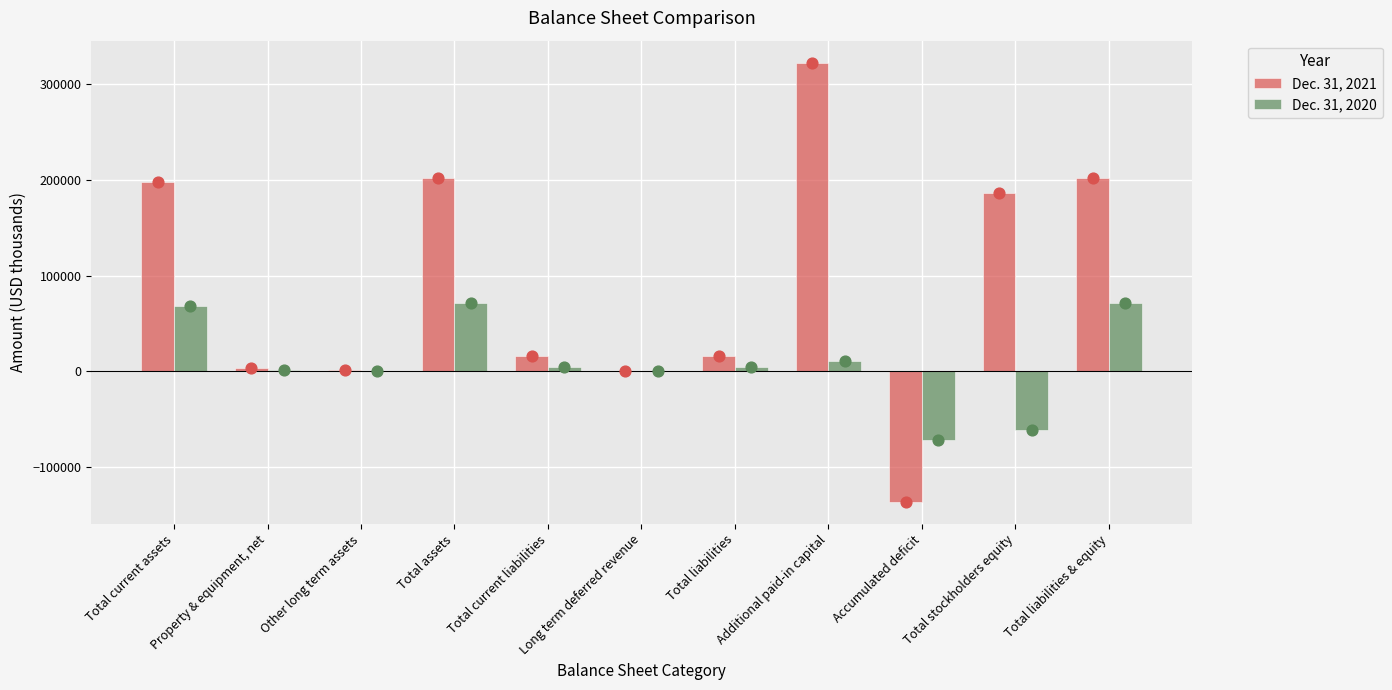

Which series has the largest Y range (max minus min)?

Dec. 31, 2021